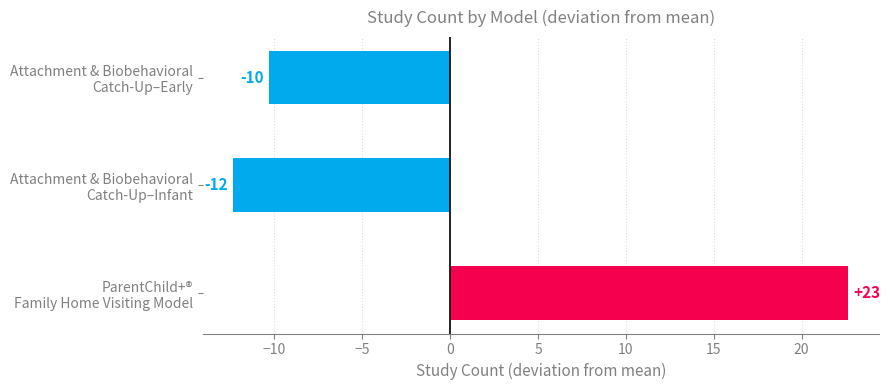

How many bars are there in total?

3